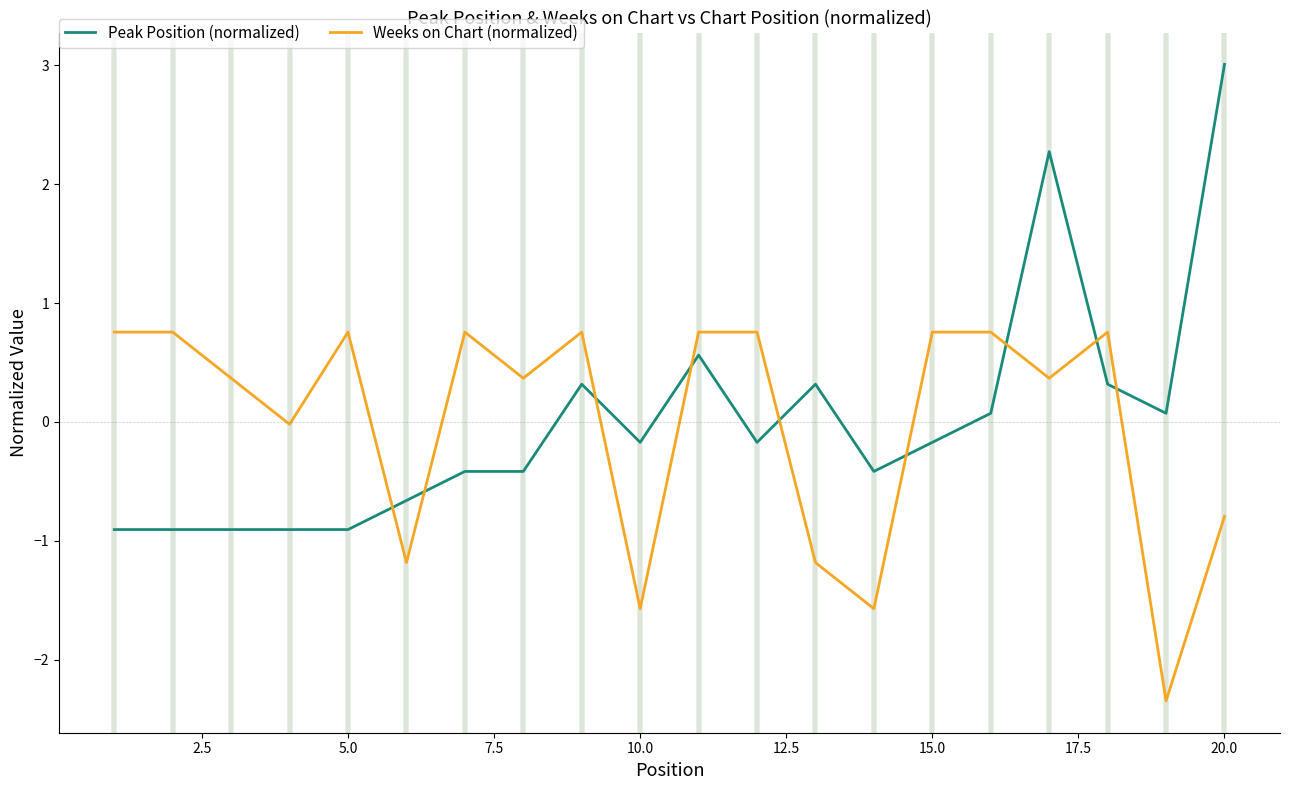

What is the minimum value shown in the chart?

-2.3